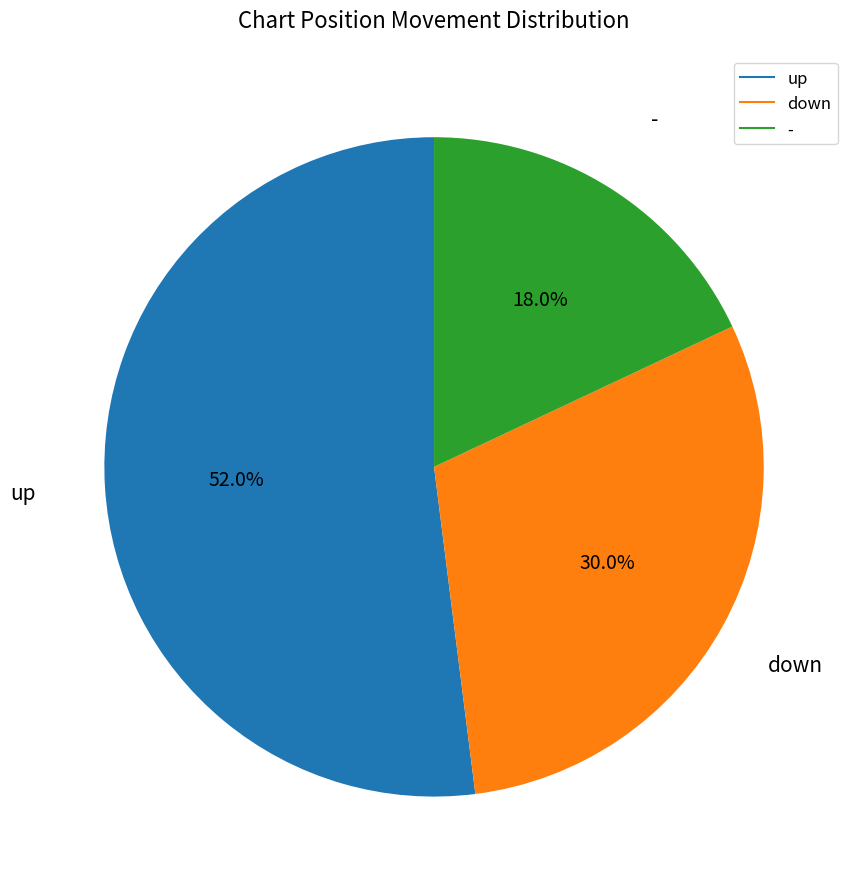

Which category has the smallest portion of the pie?

-